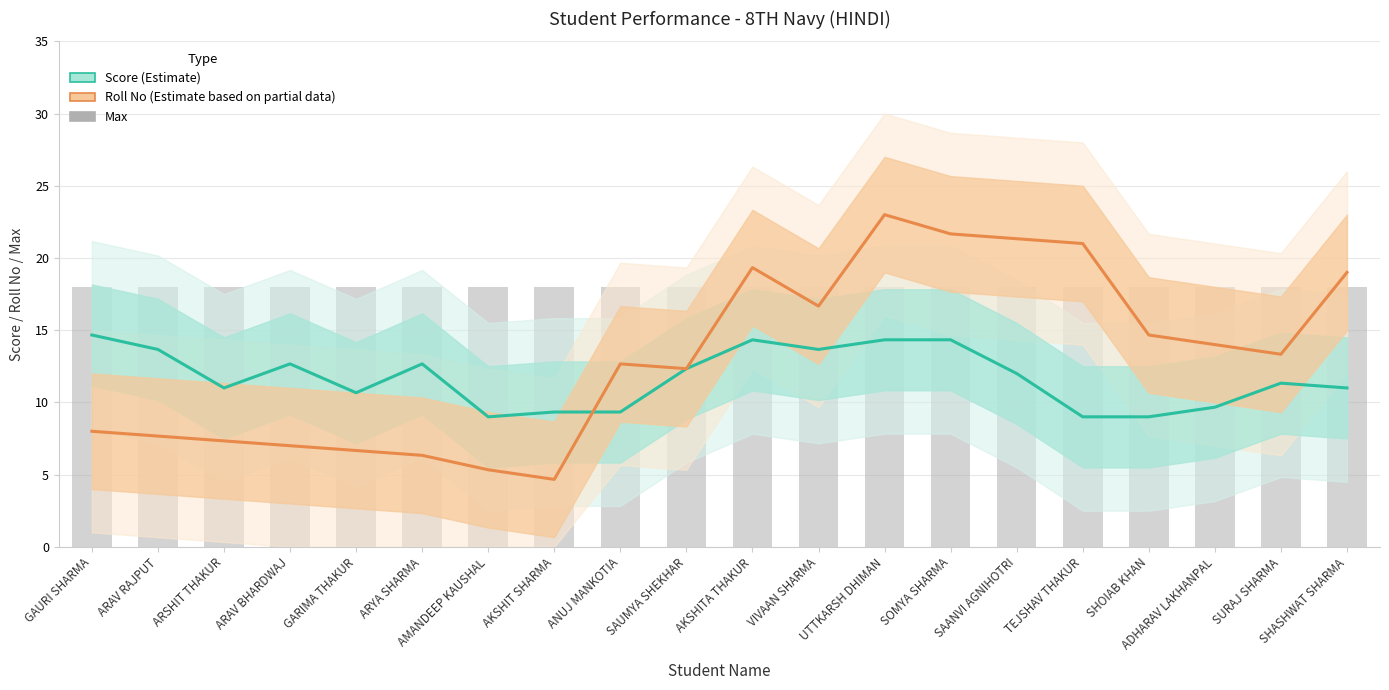

Which label corresponds to the largest value in the chart?

UTTKARSH DHIMAN